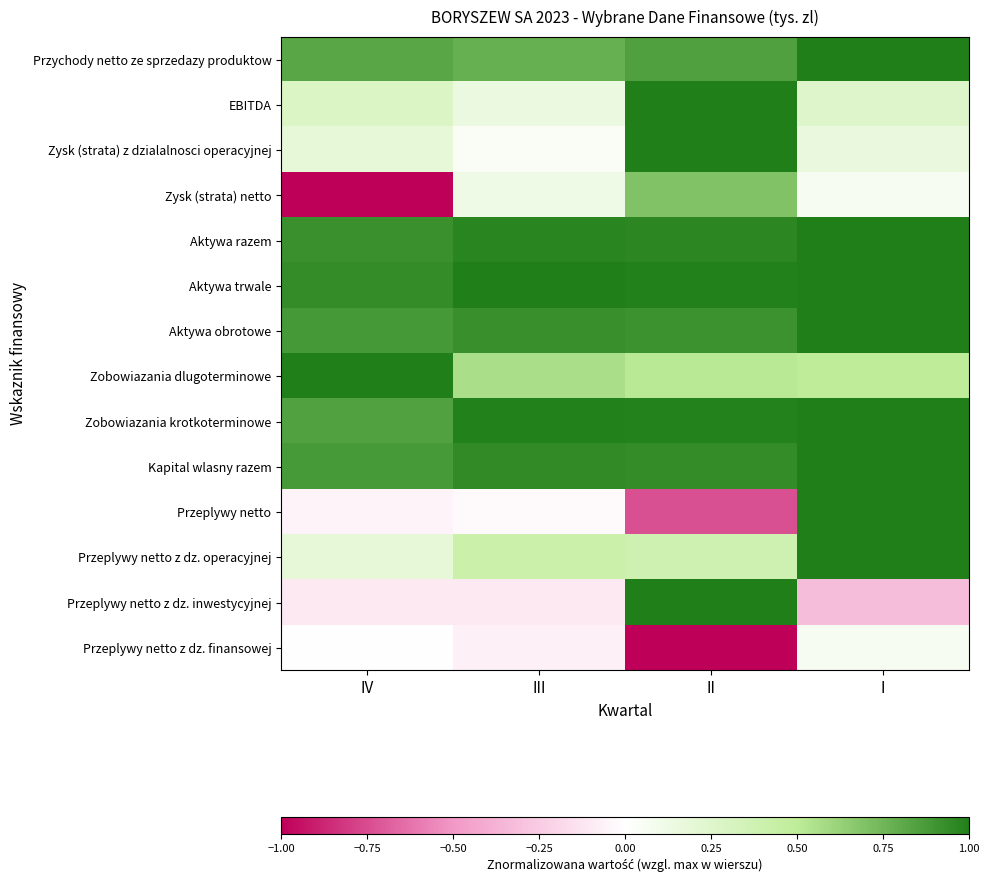

Reading left to right, list all the values displayed in this chart.

Przychody netto ze sprzedazy produktow: IV=0.8	III=0.8	II=0.8	I=1.0
EBITDA: IV=0.3	III=0.1	II=1.0	I=0.3
Zysk (strata) z dzialalnosci operacyjnej: IV=0.2	III=0.0	II=1.0	I=0.2
Zysk (strata) netto: IV=-1.0	III=0.1	II=0.7	I=0.1
Aktywa razem: IV=0.9	III=1.0	II=1.0	I=1.0
Aktywa trwale: IV=0.9	III=1.0	II=1.0	I=1.0
Aktywa obrotowe: IV=0.9	III=0.9	II=0.9	I=1.0
Zobowiazania dlugoterminowe: IV=1.0	III=0.6	II=0.5	I=0.5
Zobowiazania krotkoterminowe: IV=0.8	III=1.0	II=1.0	I=1.0
Kapital wlasny razem: IV=0.9	III=0.9	II=0.9	I=1.0
Przeplywy netto: IV=-0.1	III=-0.0	II=-0.7	I=1.0
Przeplywy netto z dz. operacyjnej: IV=0.2	III=0.4	II=0.4	I=1.0
Przeplywy netto z dz. inwestycyjnej: IV=-0.1	III=-0.1	II=1.0	I=-0.3
Przeplywy netto z dz. finansowej: IV=0.0	III=-0.1	II=-1.0	I=0.1